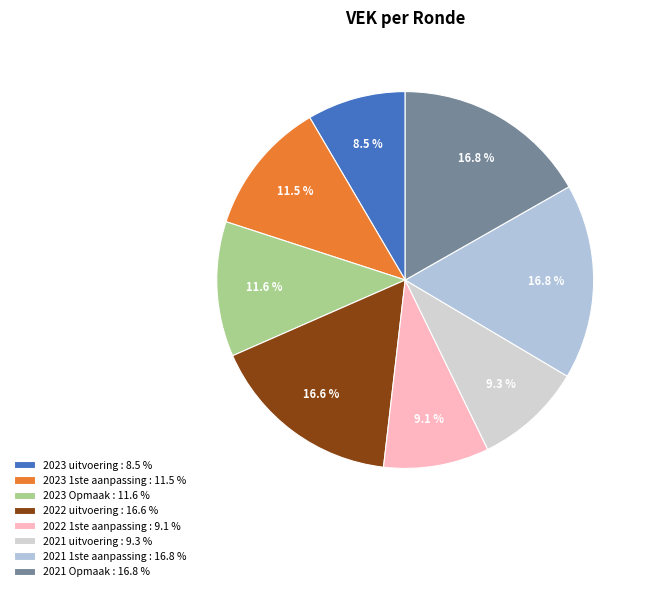

Count the number of slices in the pie.

8